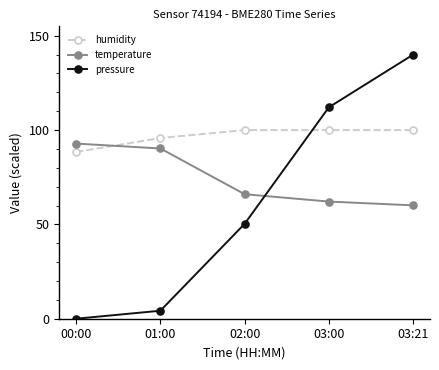

Does the chart display data point markers on the line(s)?

Yes